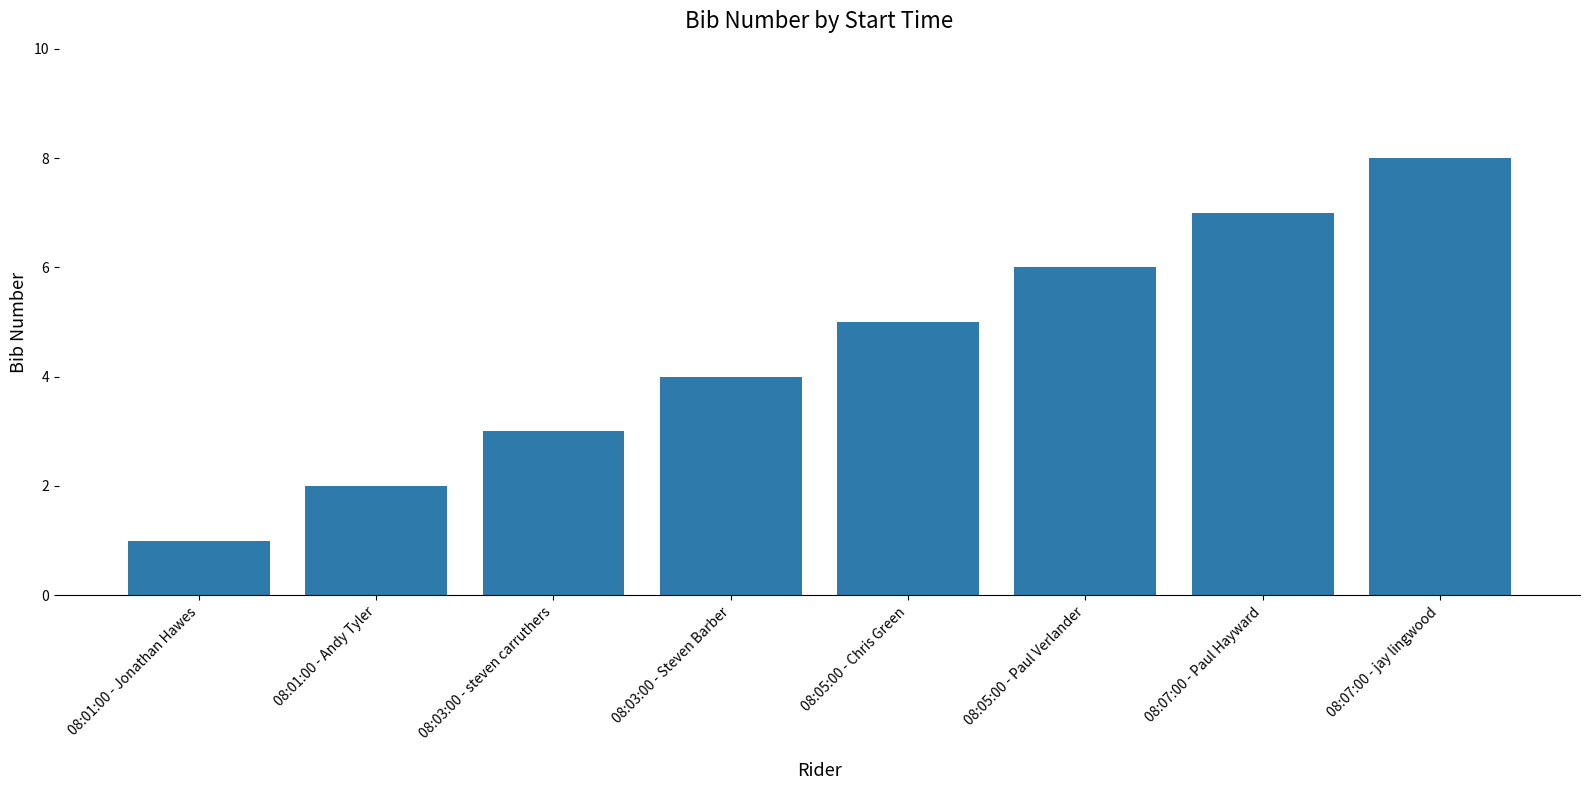

What is the approximate value at 08:03:00 - steven carruthers?

3